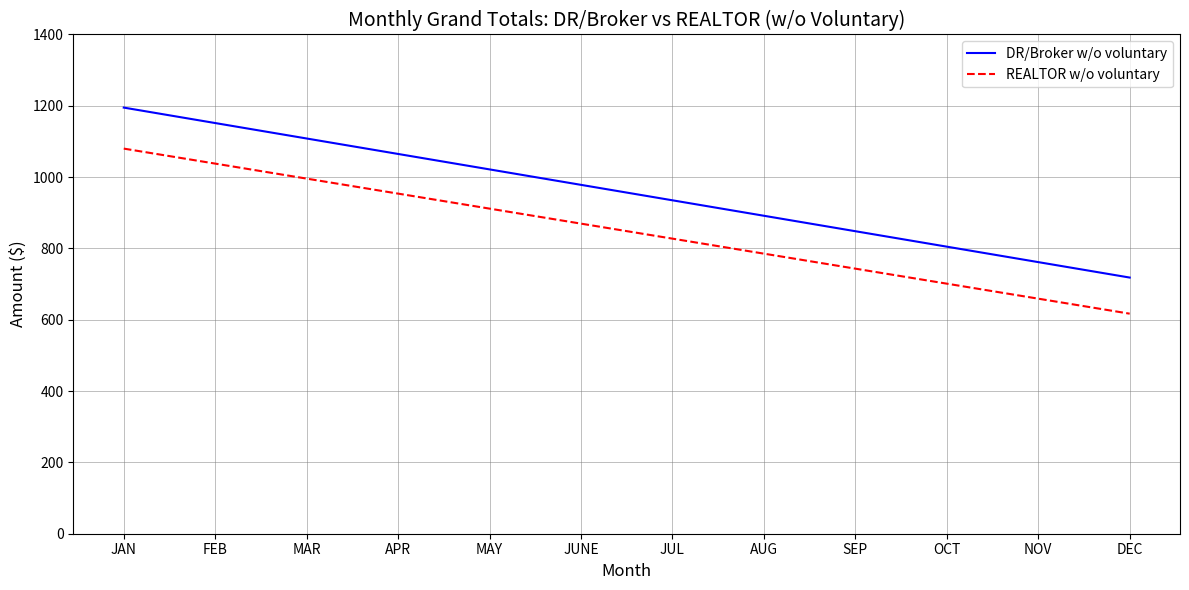

What is the total value across all series at OCT?

1506.3